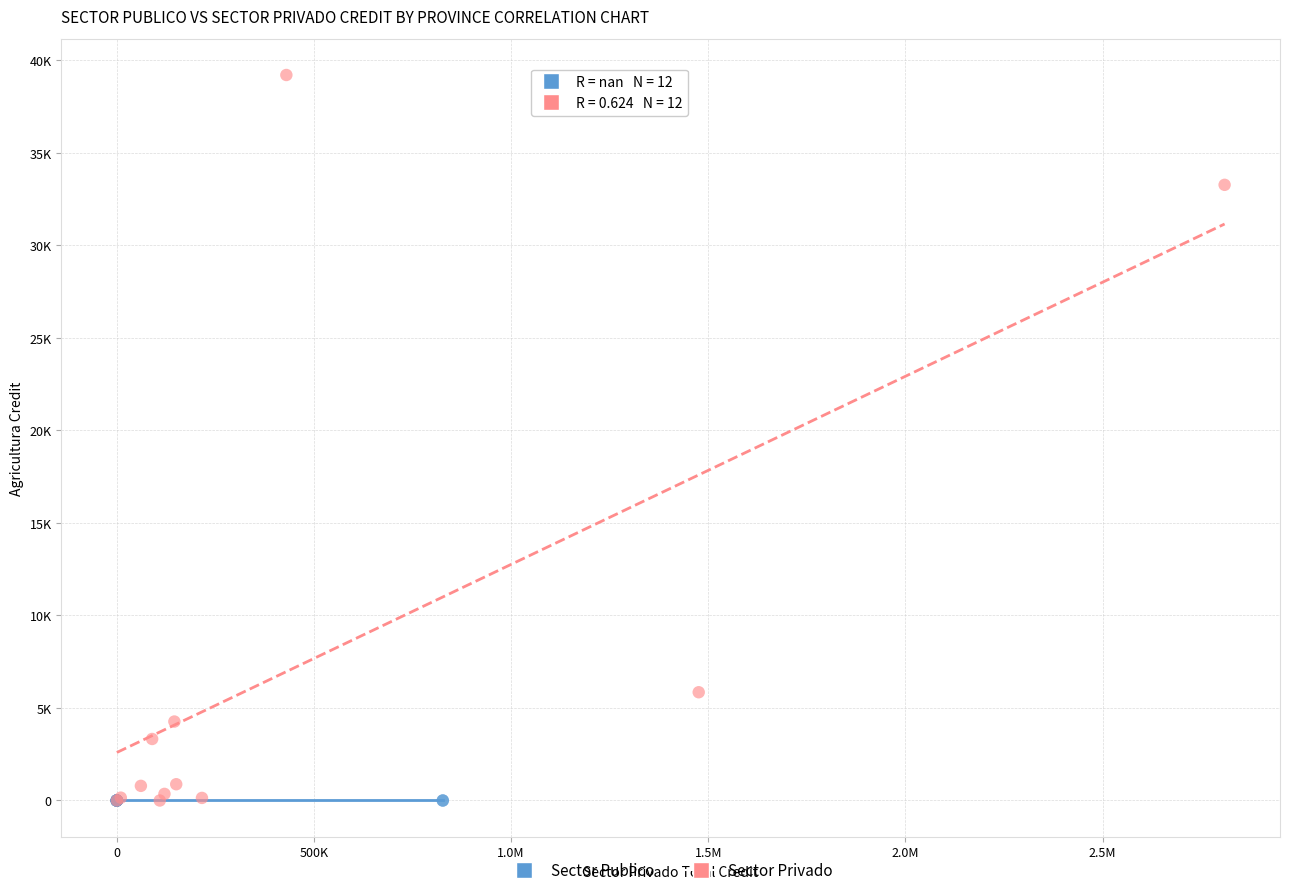

What are all the series names shown in the legend?

Sector Publico, Sector Privado